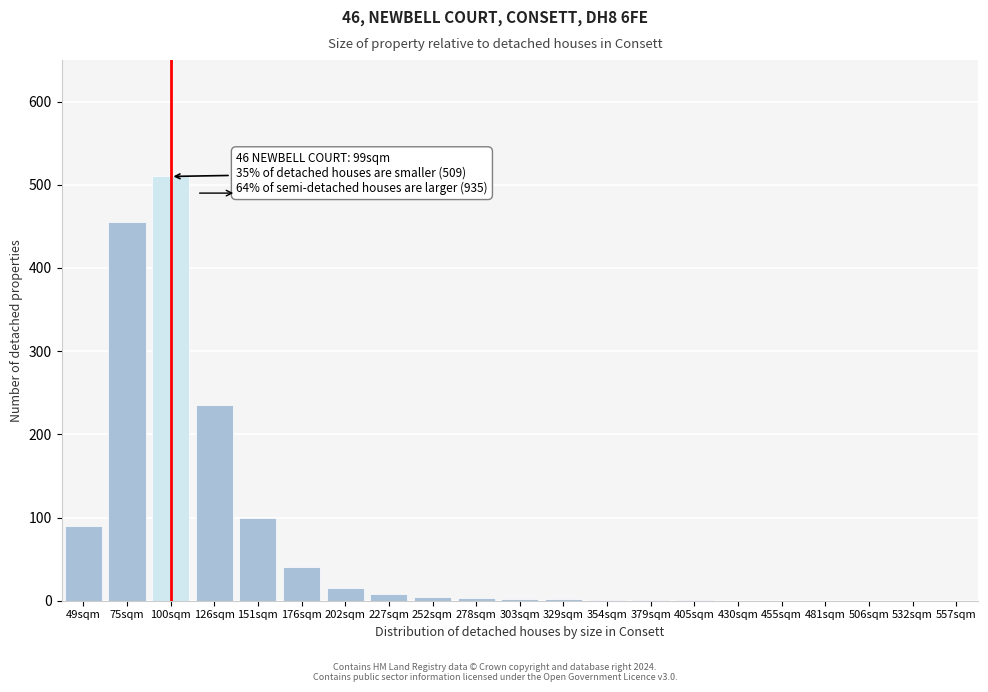

Which label corresponds to the largest value in the chart?

100sqm